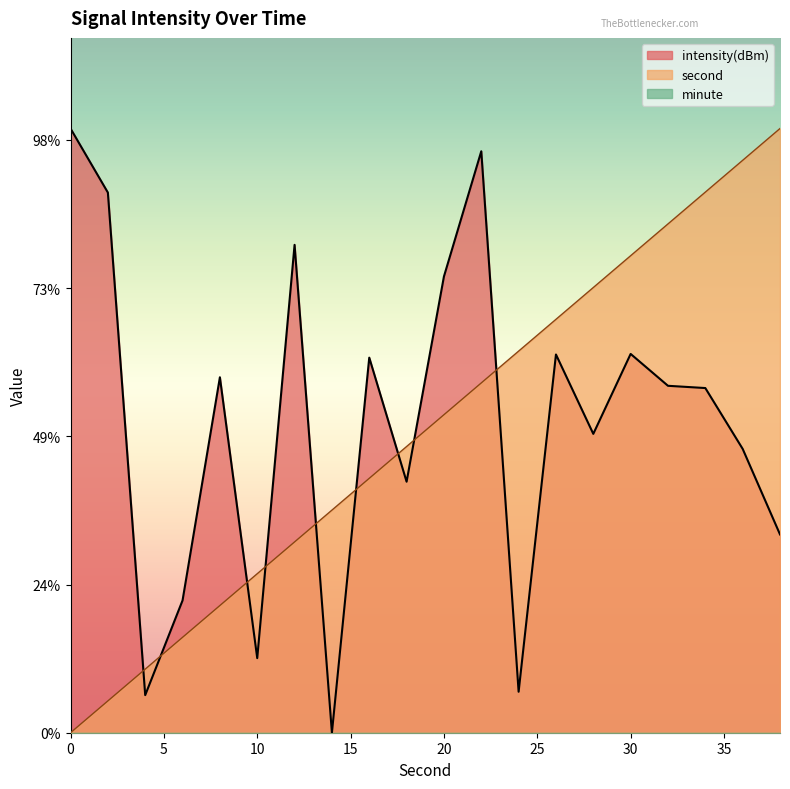

The intensity(dBm) series shows 0.3 at 24. True or false?

True